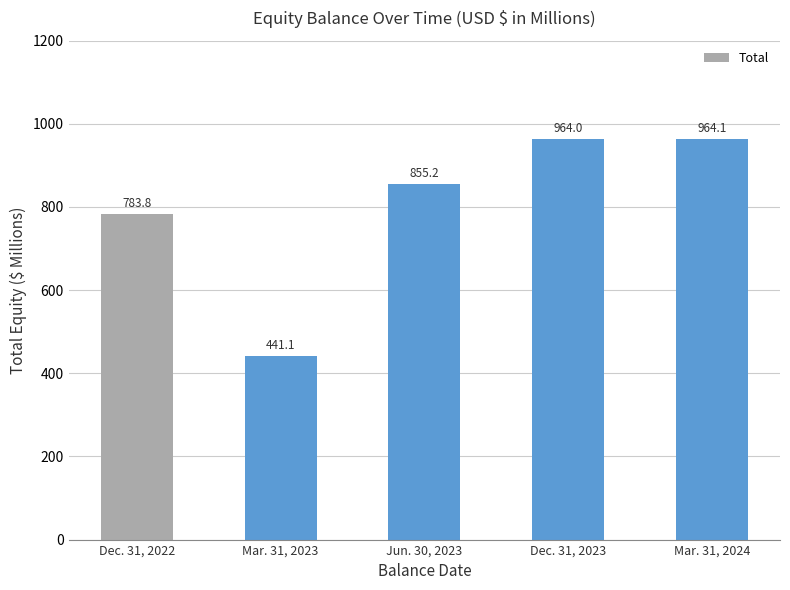

What is the change in value from Jun. 30, 2023 to Mar. 31, 2024?

+108.9